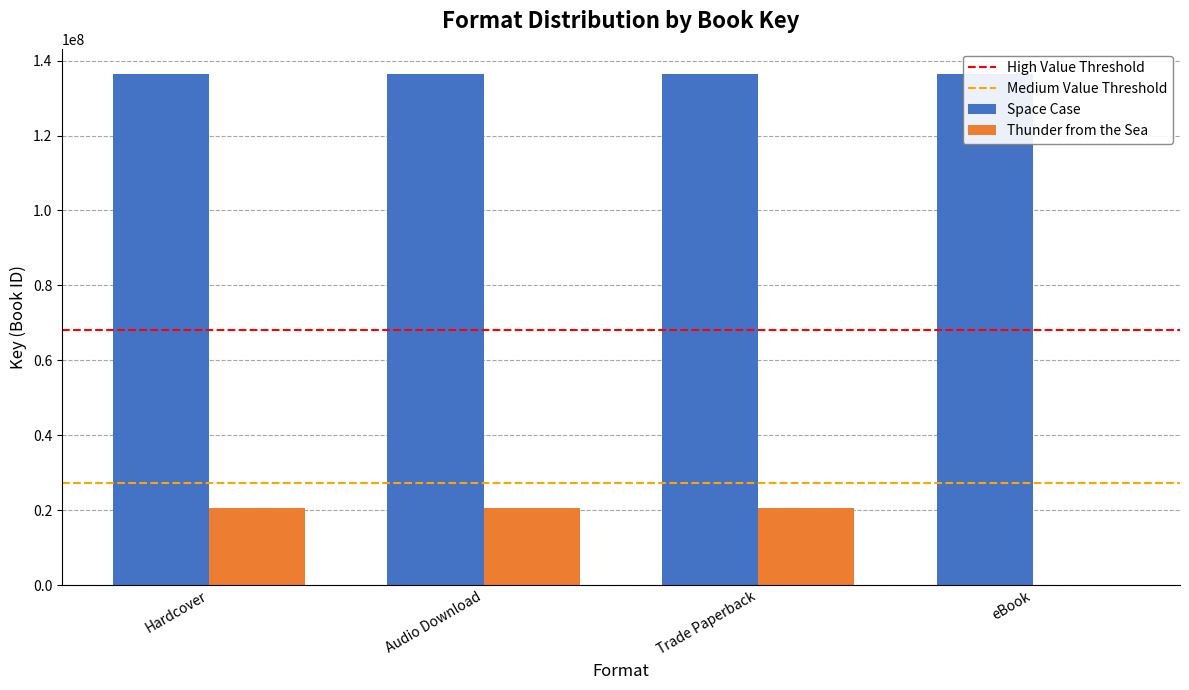

Which label corresponds to the smallest value in the chart?

eBook